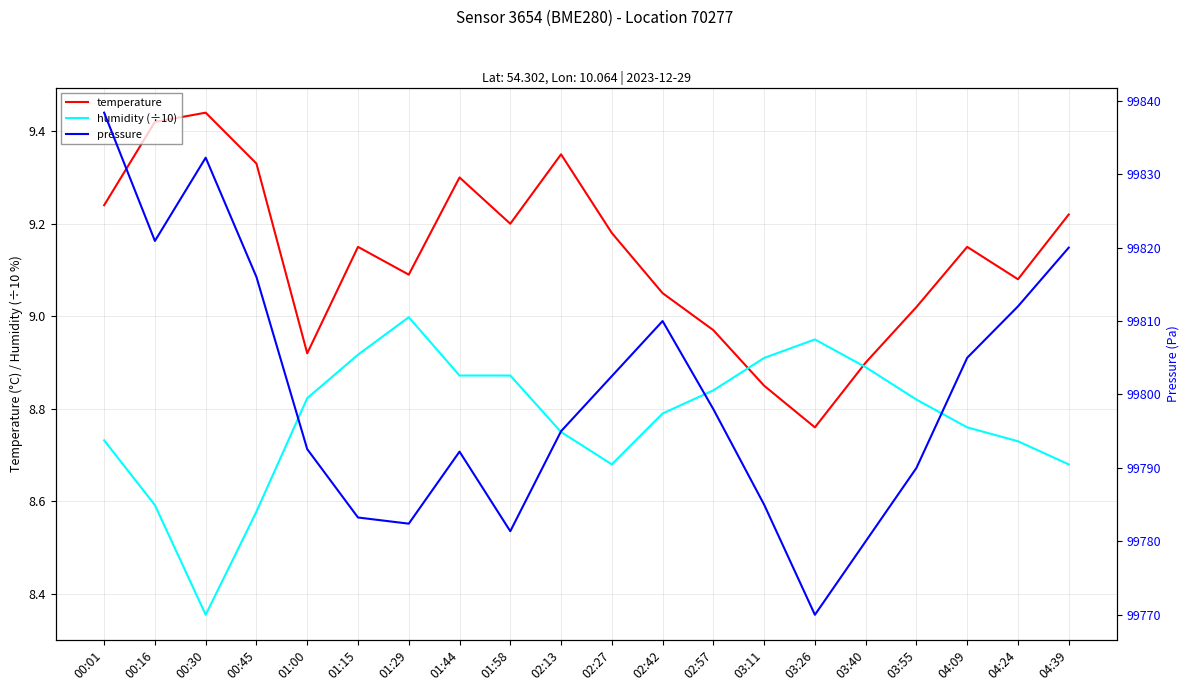

The value of pressure at 02:27 is 99802.5. True or false?

True